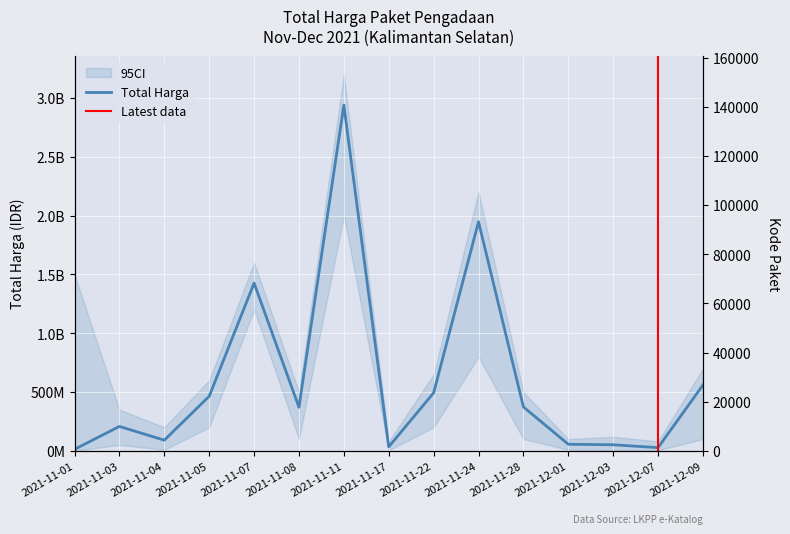

Does the chart display data point markers on the line(s)?

No